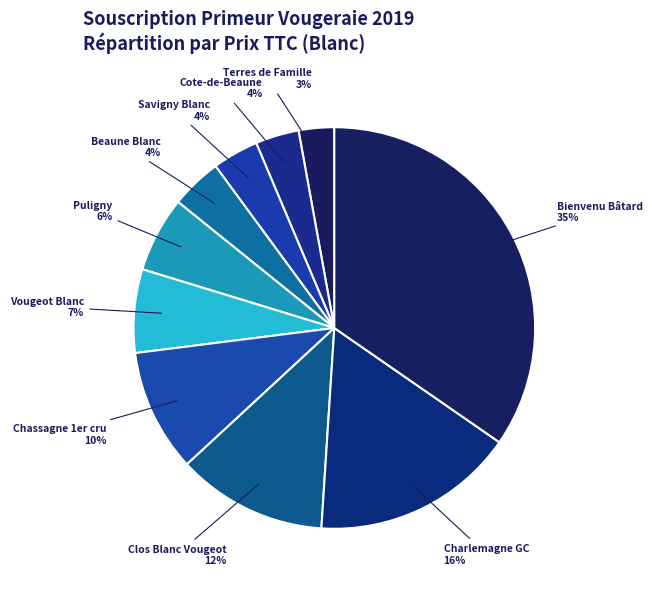

Is there a majority slice in this chart?

No